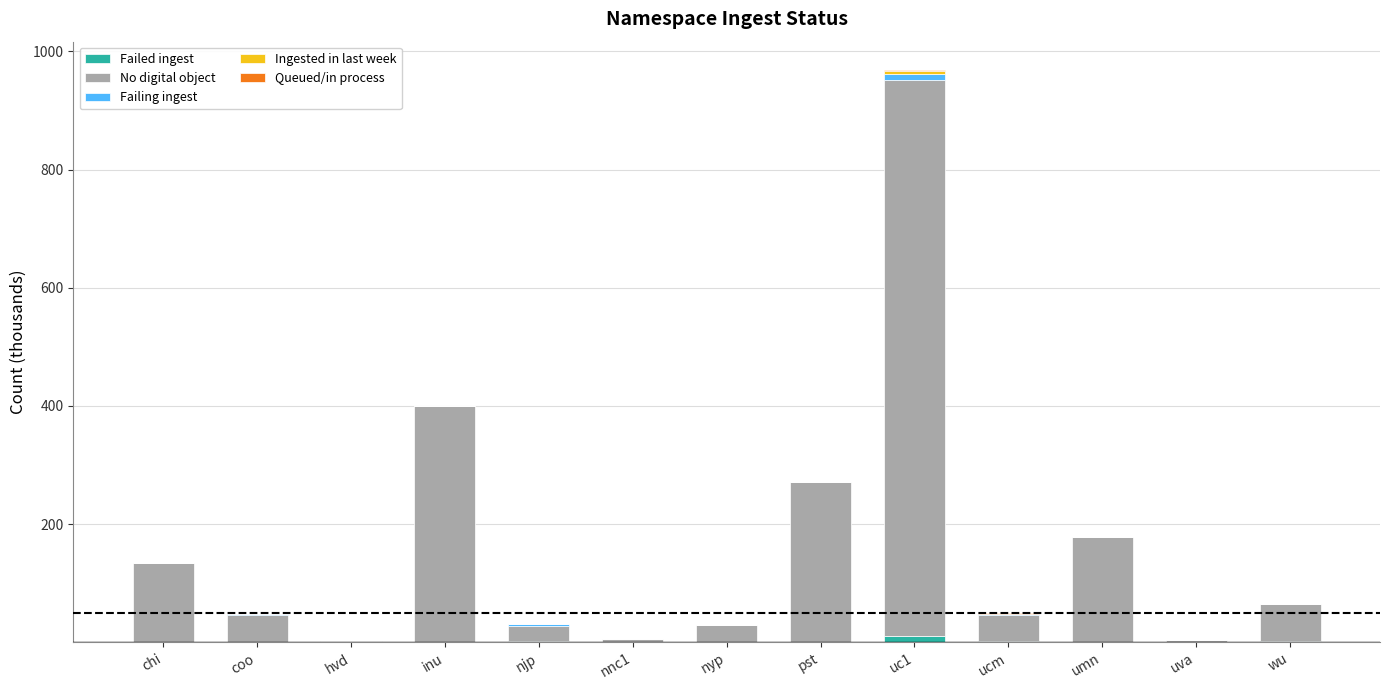

At which category is the sum across all series the highest?

uc1